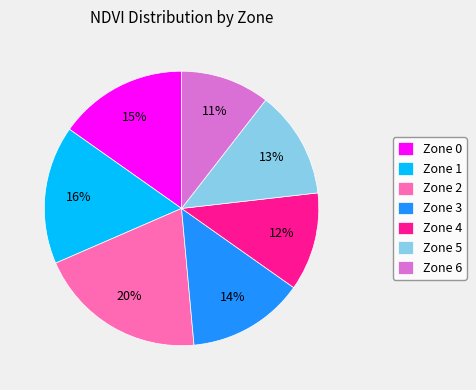

Count the number of slices in the pie.

7